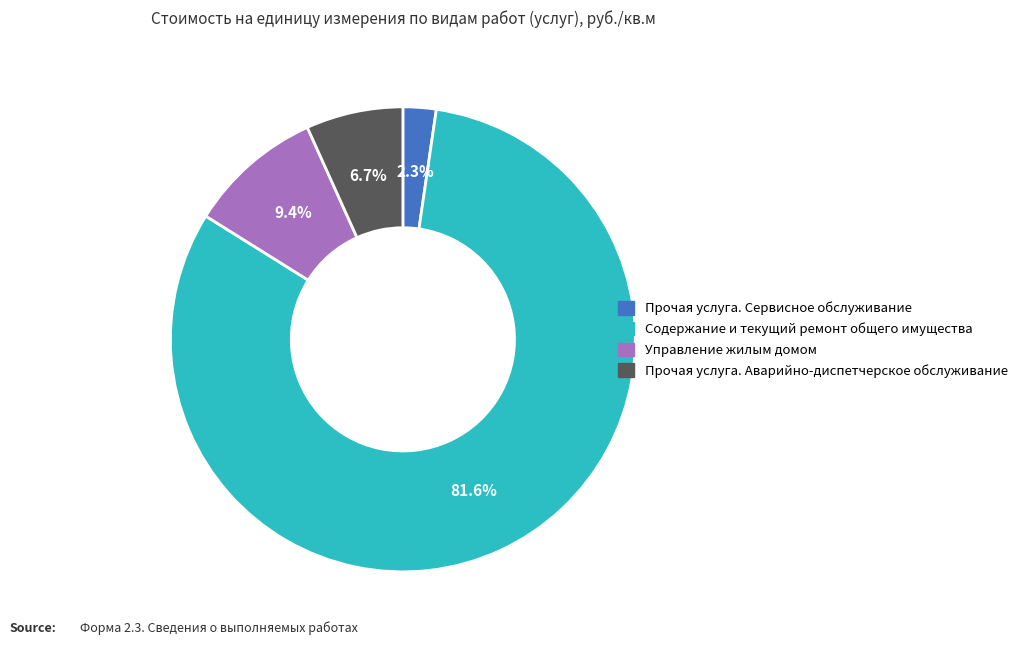

Which category accounts for the majority?

Содержание и текущий ремонт общего имущества